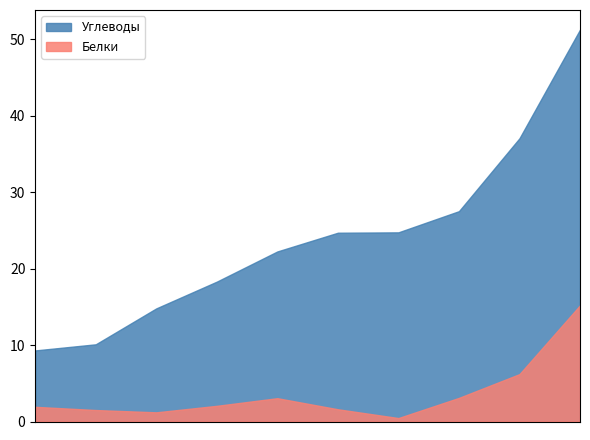

How many lines are shown in the chart?

2